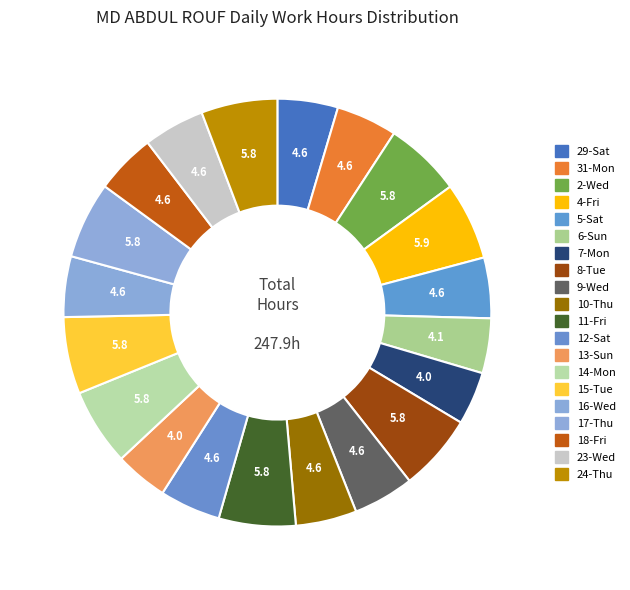

How many slices are in this pie chart?

20